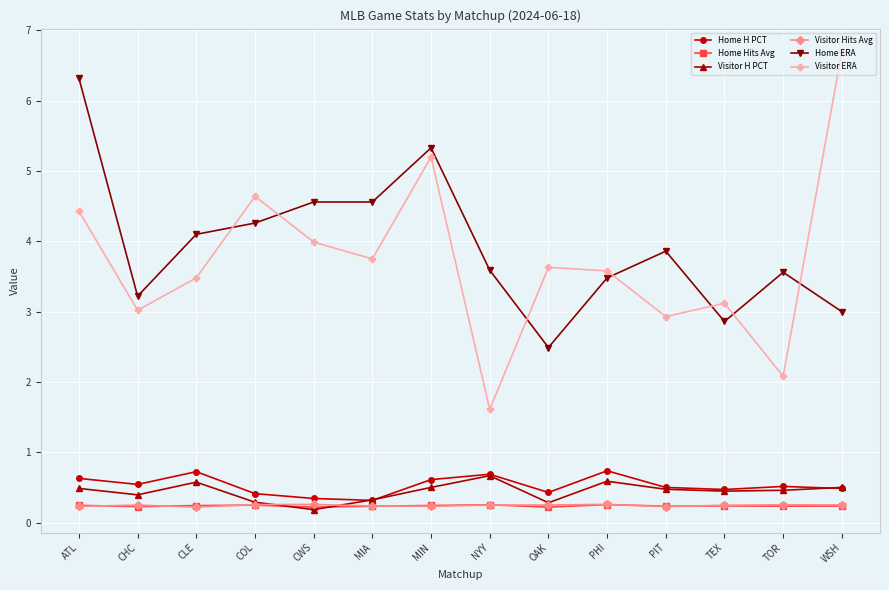

Read the Home Hits Avg value at NYY.

0.3